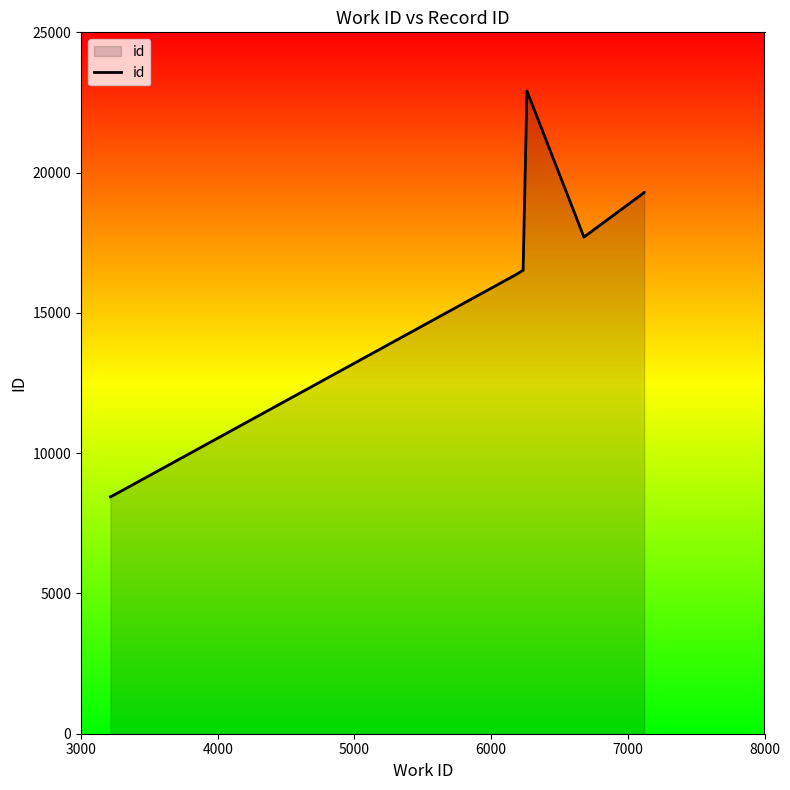

How many lines are shown in the chart?

1